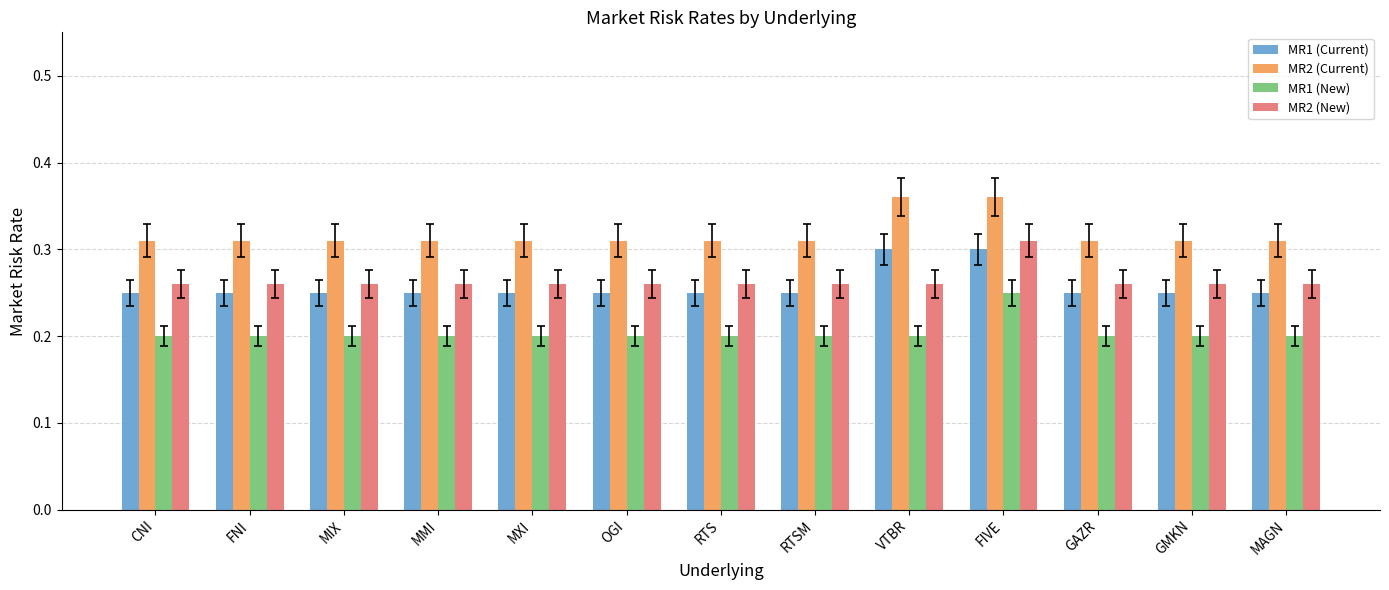

True or false: MR2 (New) has a value of 0.4 at OGI.

False